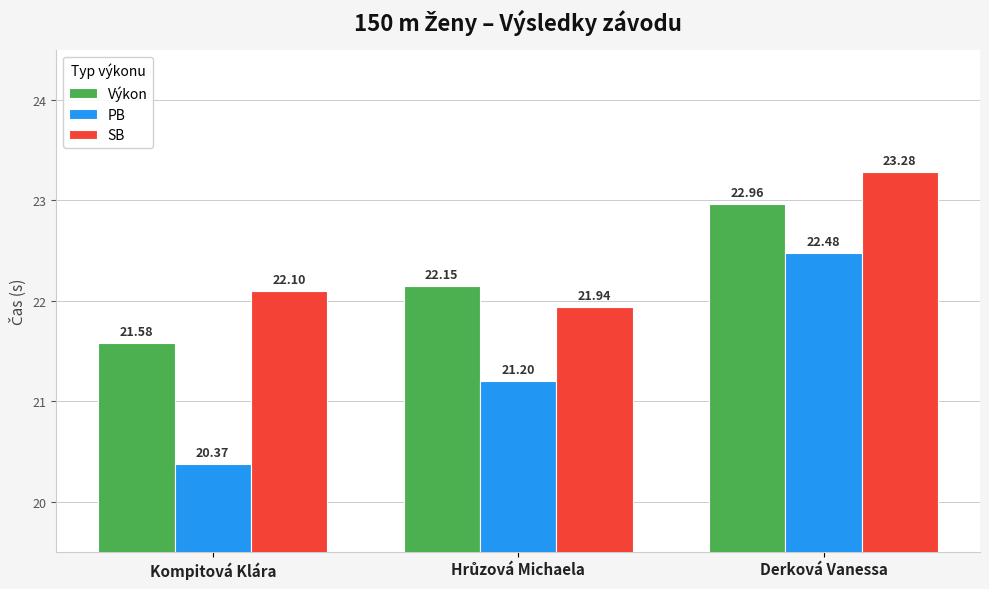

What is the greatest value displayed?

23.3